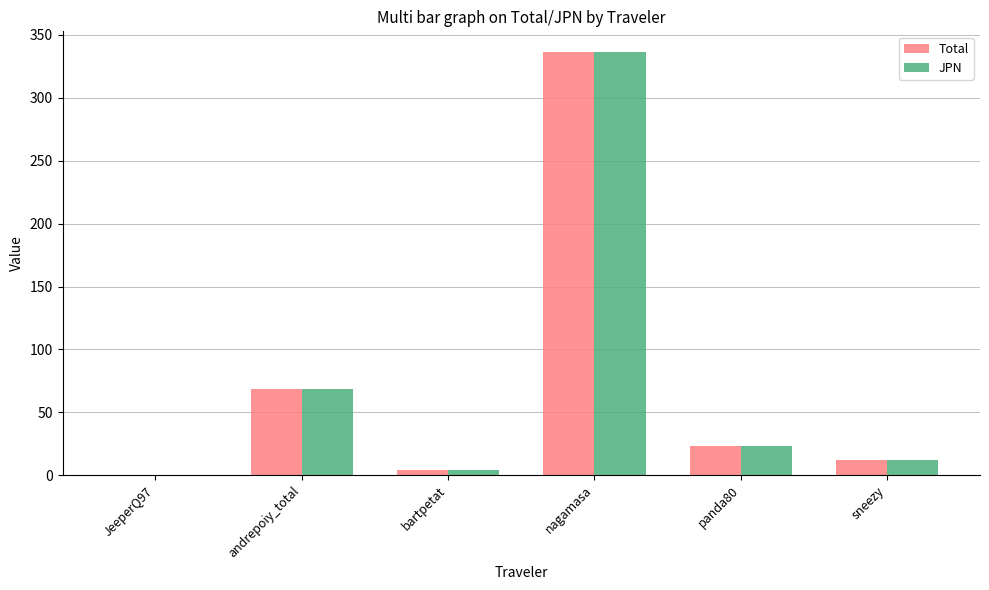

What is the total value across all series at andrepoiy_total?

137.0